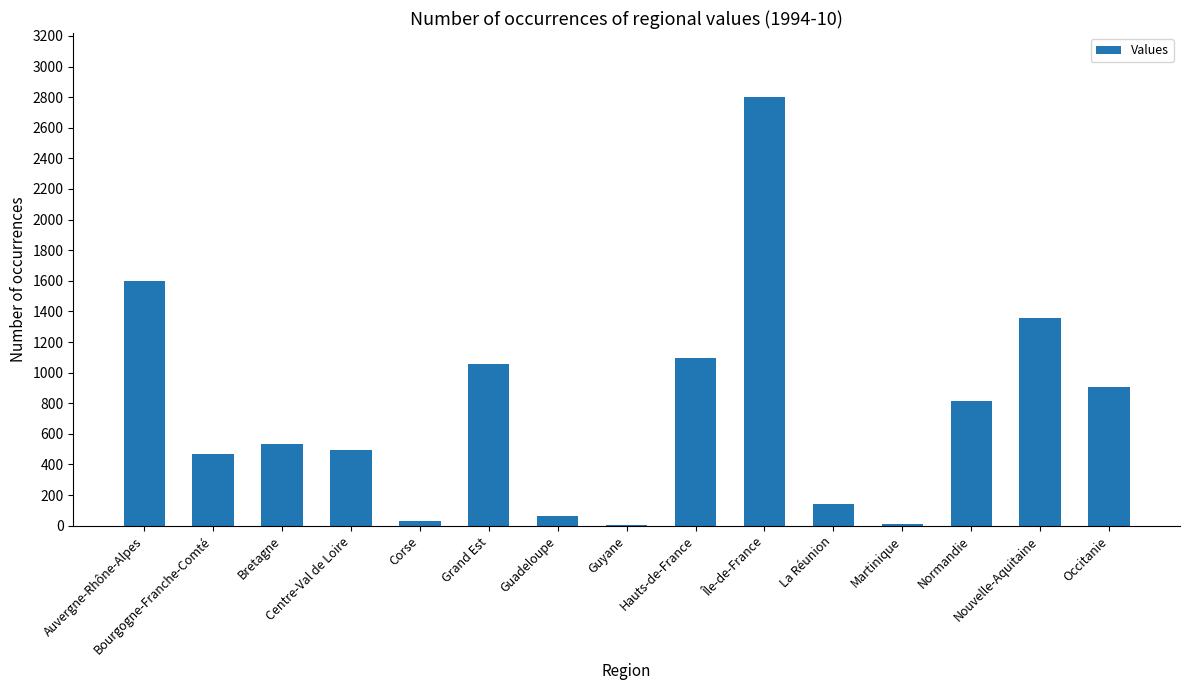

What is the sum of all values?

11379